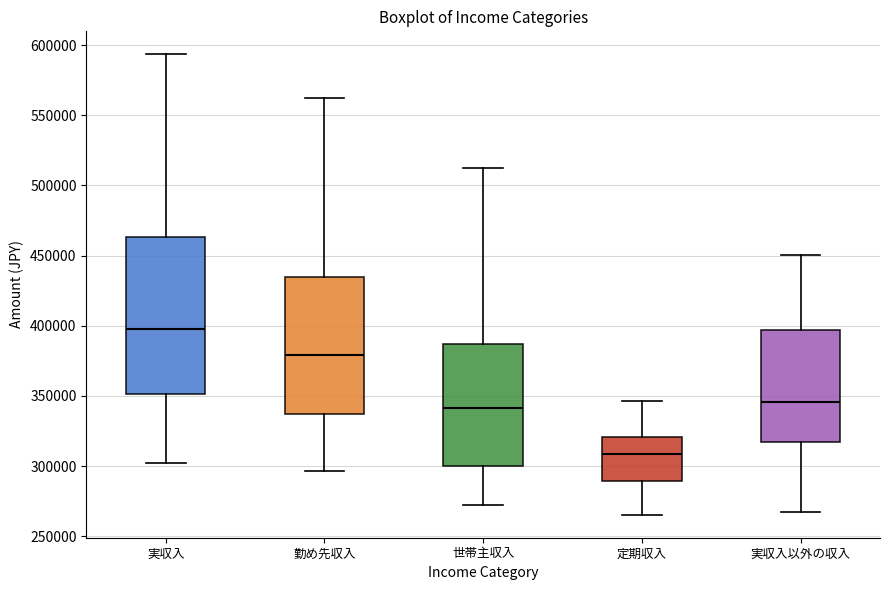

Reading left to right, transcribe this box plot: for each box, give where its median line is, the range the box spans, and where its two whiskers end, as read against the y-axis. The values are not printed on the chart, so give them approximately, as read against the axis.

実収入: median 395000, box 350000 to 465000, whiskers 305000 to 595000
勤め先収入: median 380000, box 335000 to 435000, whiskers 295000 to 565000
世帯主収入: median 340000, box 300000 to 385000, whiskers 275000 to 515000
定期収入: median 310000, box 290000 to 320000, whiskers 265000 to 345000
実収入以外の収入: median 345000, box 315000 to 395000, whiskers 265000 to 450000